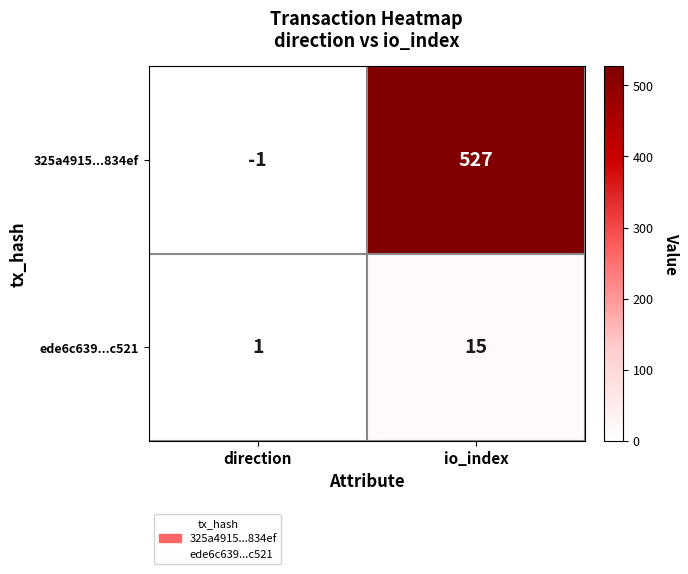

At which category does the chart reach its peak across all series?

io_index